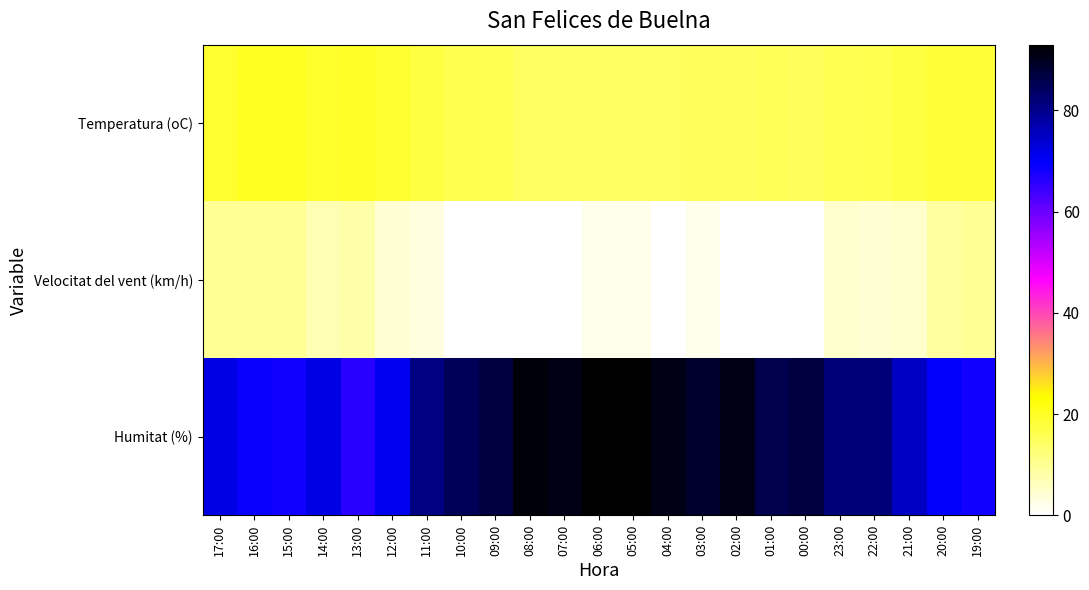

Reading left to right, what are all the values shown in this chart?

Temperatura (oC): 17:00=19.1	16:00=20.3	15:00=20.0	14:00=19.3	13:00=19.9	12:00=19.0	11:00=17.1	10:00=16.1	09:00=15.7	08:00=14.8	07:00=14.4	06:00=14.5	05:00=14.6	04:00=14.7	03:00=15.0	02:00=15.0	01:00=15.3	00:00=15.2	23:00=15.8	22:00=16.3	21:00=17.2	20:00=18.2	19:00=18.5
Velocitat del vent (km/h): 17:00=10.0	16:00=10.0	15:00=10.0	14:00=7.0	13:00=8.0	12:00=4.0	11:00=3.0	10:00=0.0	09:00=0.0	08:00=0.0	07:00=0.0	06:00=2.0	05:00=2.0	04:00=0.0	03:00=2.0	02:00=0.0	01:00=0.0	00:00=0.0	23:00=5.0	22:00=4.0	21:00=5.0	20:00=9.0	19:00=10.0
Humitat (%): 17:00=72.0	16:00=69.0	15:00=68.0	14:00=72.0	13:00=66.0	12:00=71.0	11:00=81.0	10:00=85.0	09:00=87.0	08:00=92.0	07:00=91.0	06:00=93.0	05:00=93.0	04:00=91.0	03:00=89.0	02:00=91.0	01:00=86.0	00:00=87.0	23:00=82.0	22:00=82.0	21:00=75.0	20:00=70.0	19:00=68.0